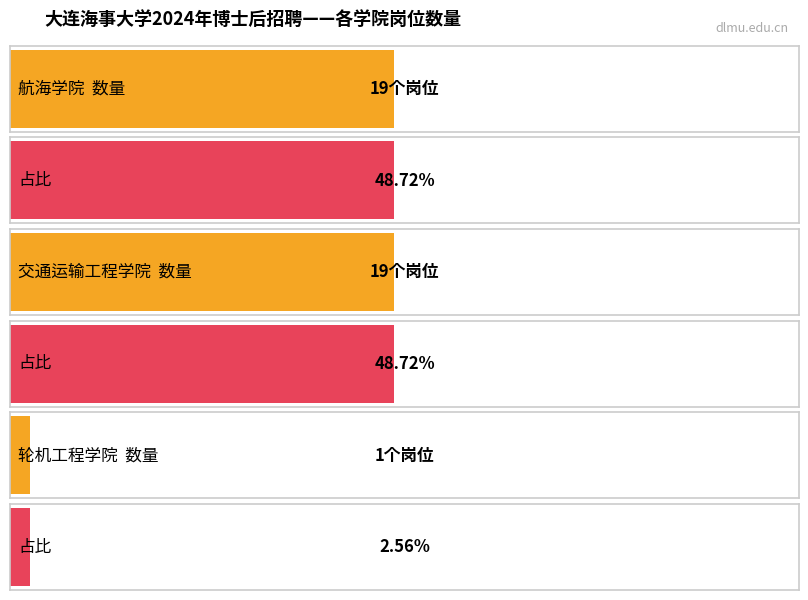

How many values are between 1 and 19?

3